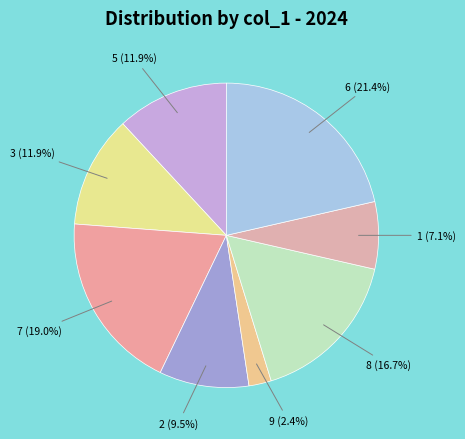

How many segments does this pie chart have?

8